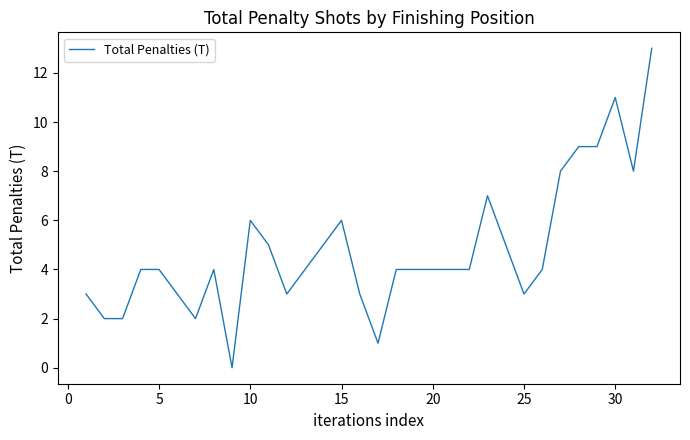

What is the greatest value displayed?

13